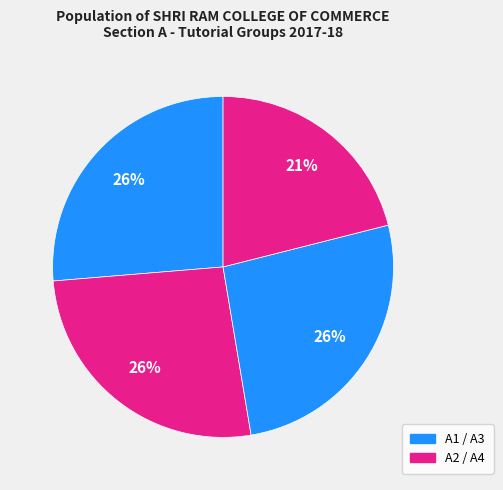

How many slices are in this pie chart?

4